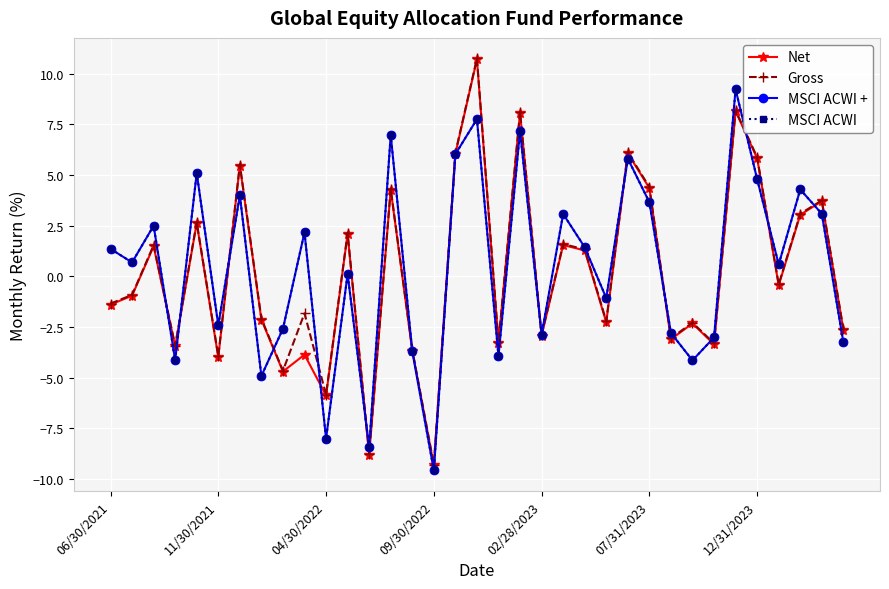

What is the highest value of the MSCI ACWI series?

9.2